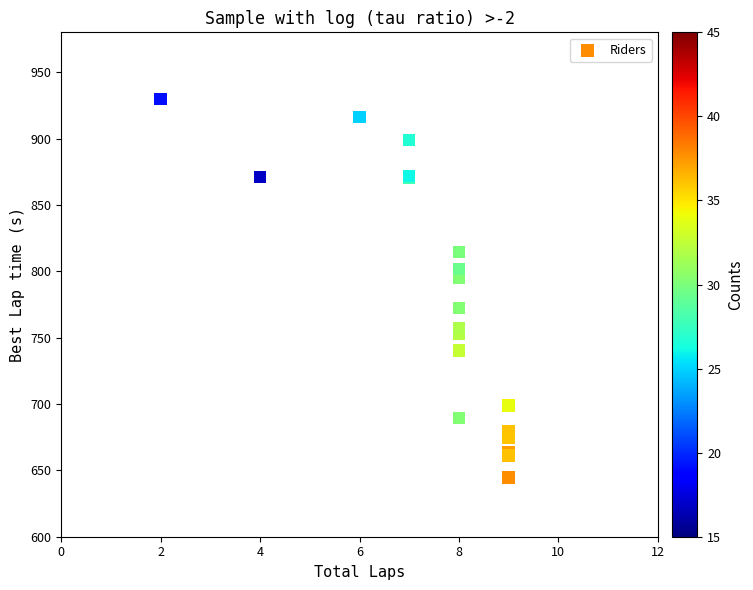

What Y value in the scatter plot is closest to 787?

795.0